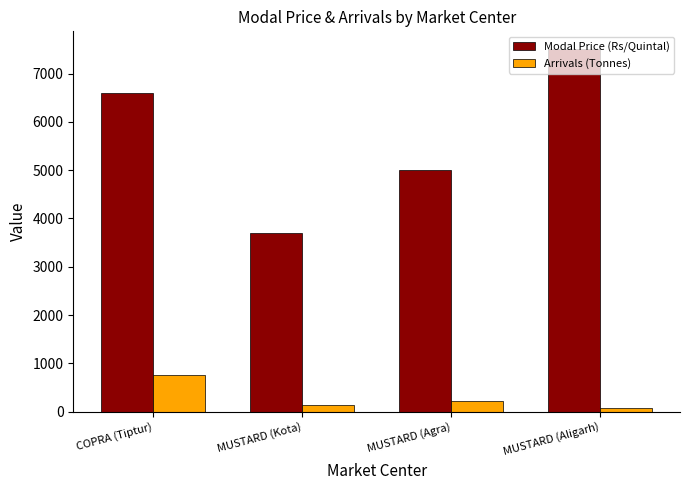

What is the sum of the Modal Price (Rs/Quintal) values at MUSTARD (Kota) and MUSTARD (Agra)?

8700.0